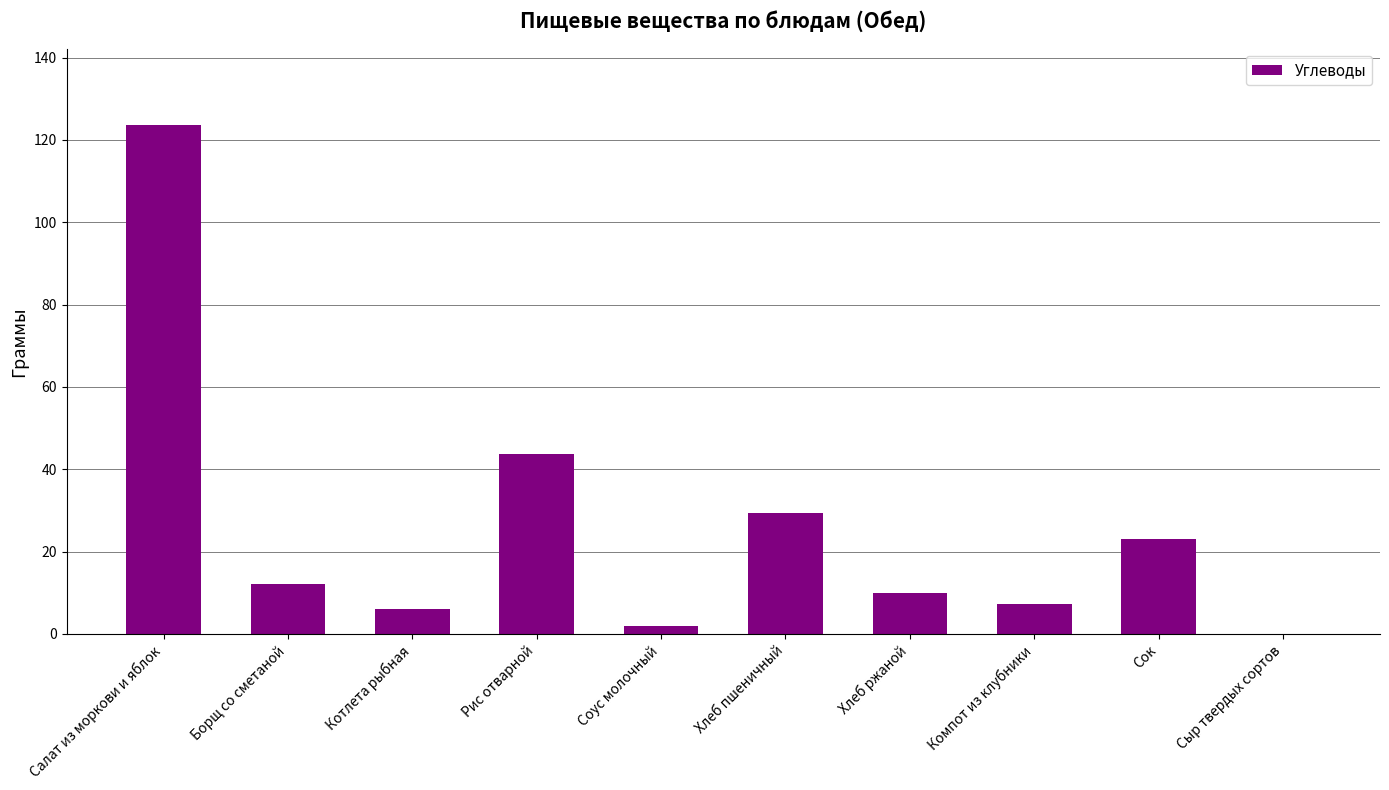

What is the sum of the values at Хлеб ржаной and Рис отварной?

53.8